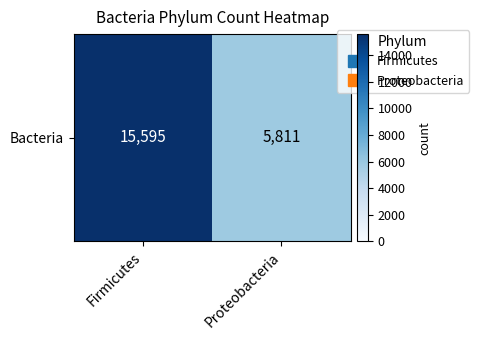

Which label corresponds to the largest value in the chart?

Firmicutes